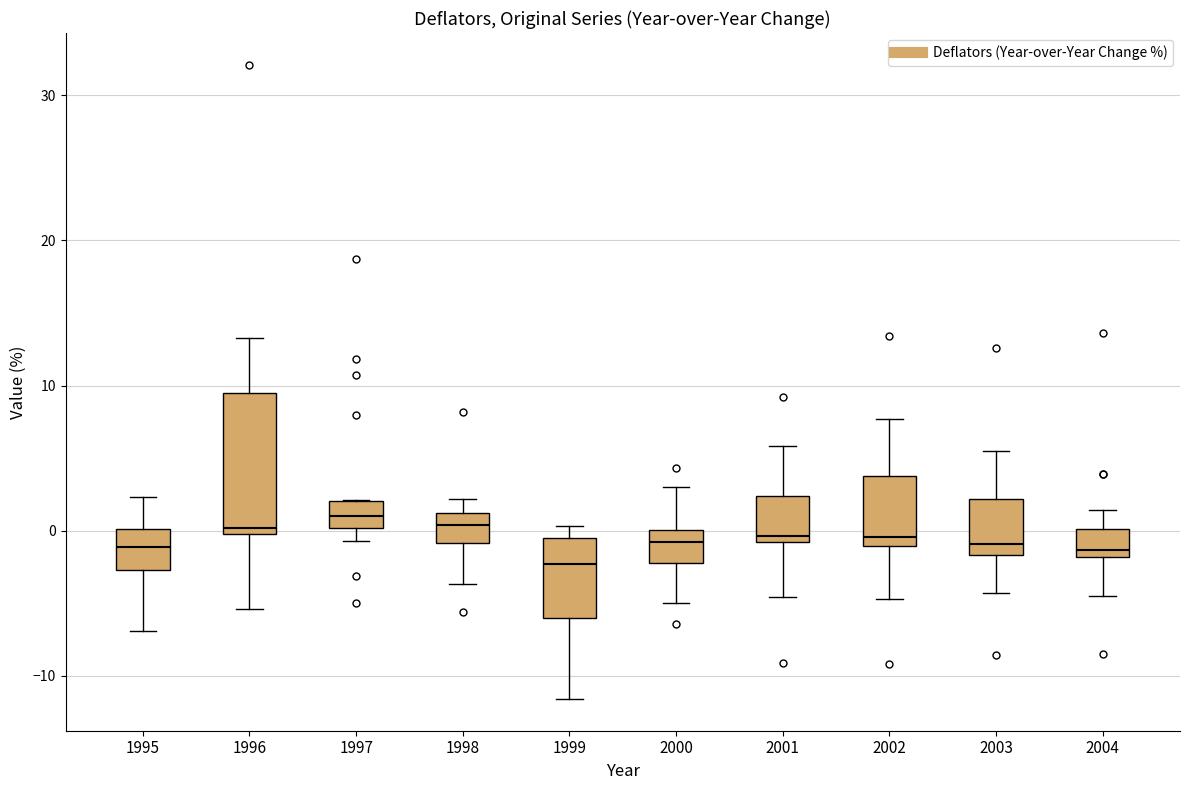

Where does the median line of the box at x = 1999 sit on the y-axis? The values are not printed on the chart, so give them approximately, as read against the axis.

-2